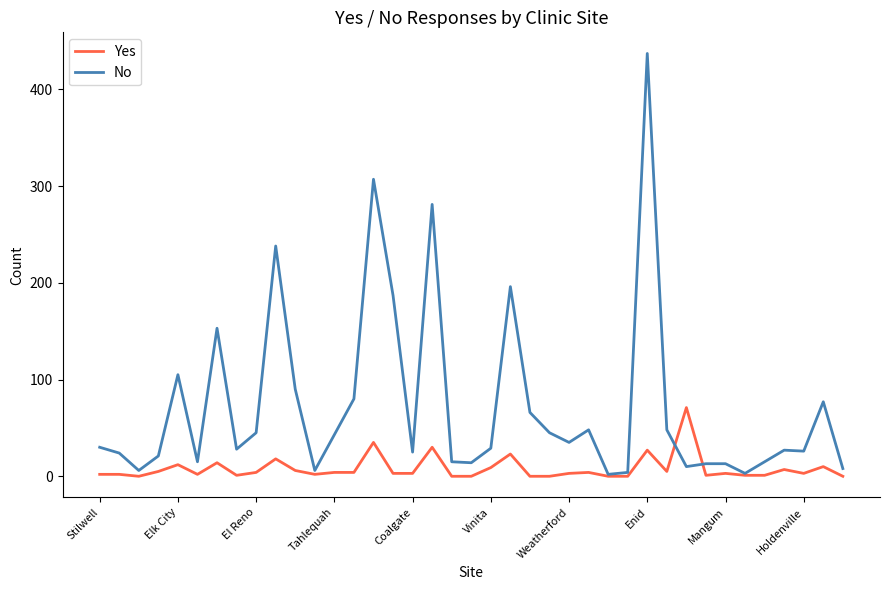

Rank the series by their maximum value, from lowest to highest.

Yes, No